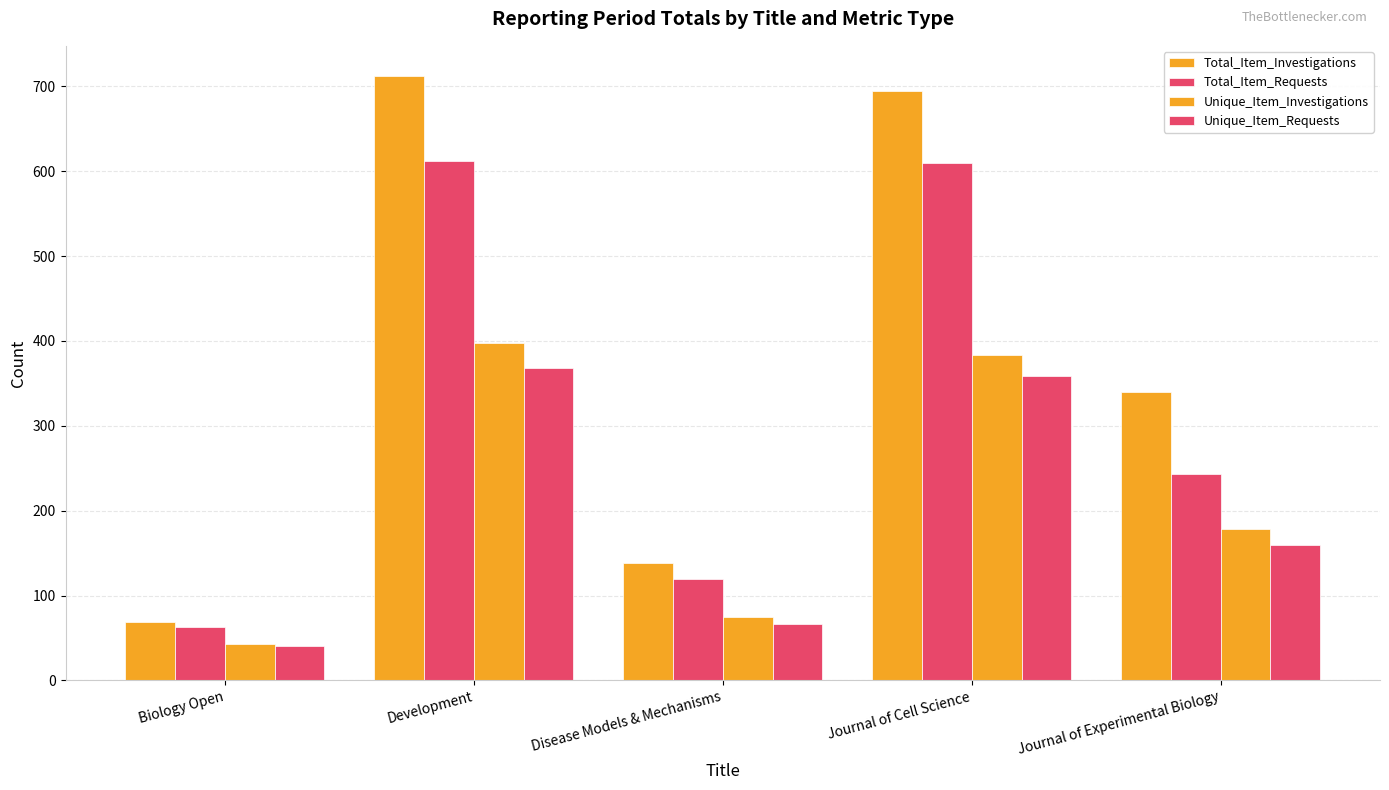

Where is Unique_Item_Requests nearest to the value 204?

Journal of Experimental Biology